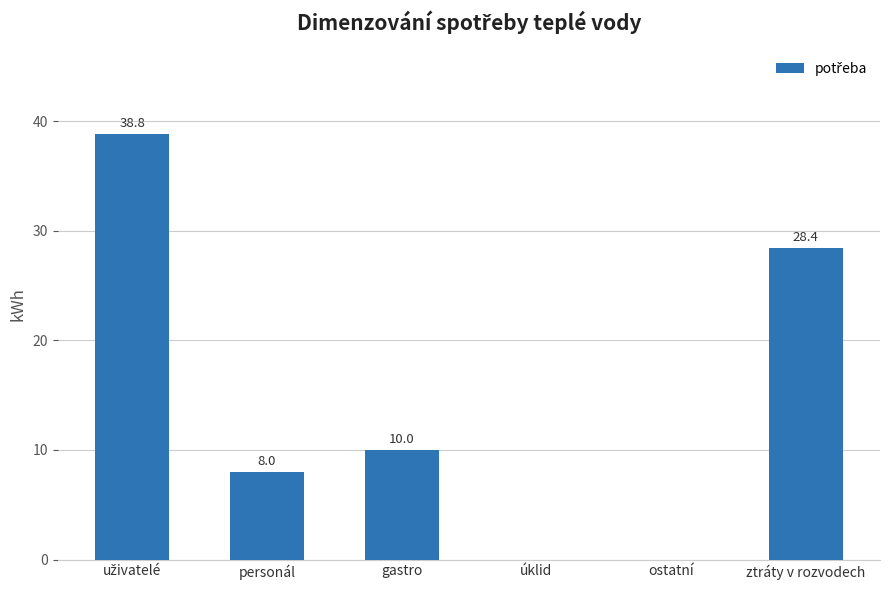

What is the maximum value shown in the chart?

38.8